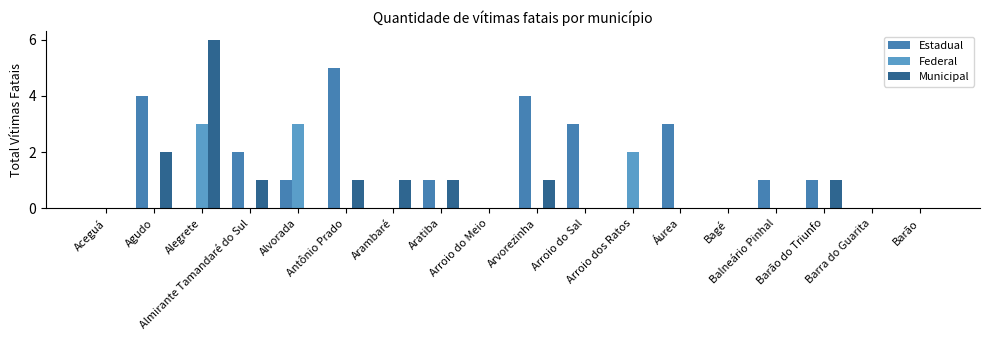

Which label corresponds to the largest value in the chart?

Alegrete